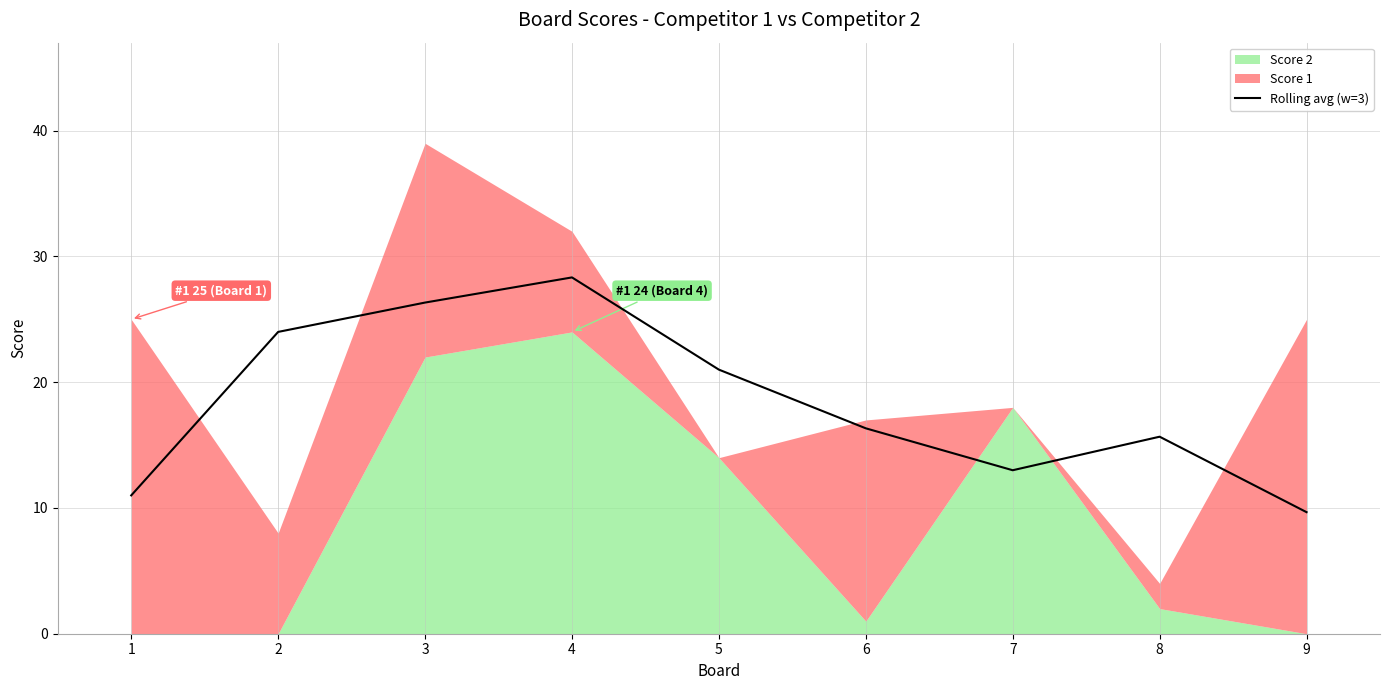

Count the number of categories in the chart.

9